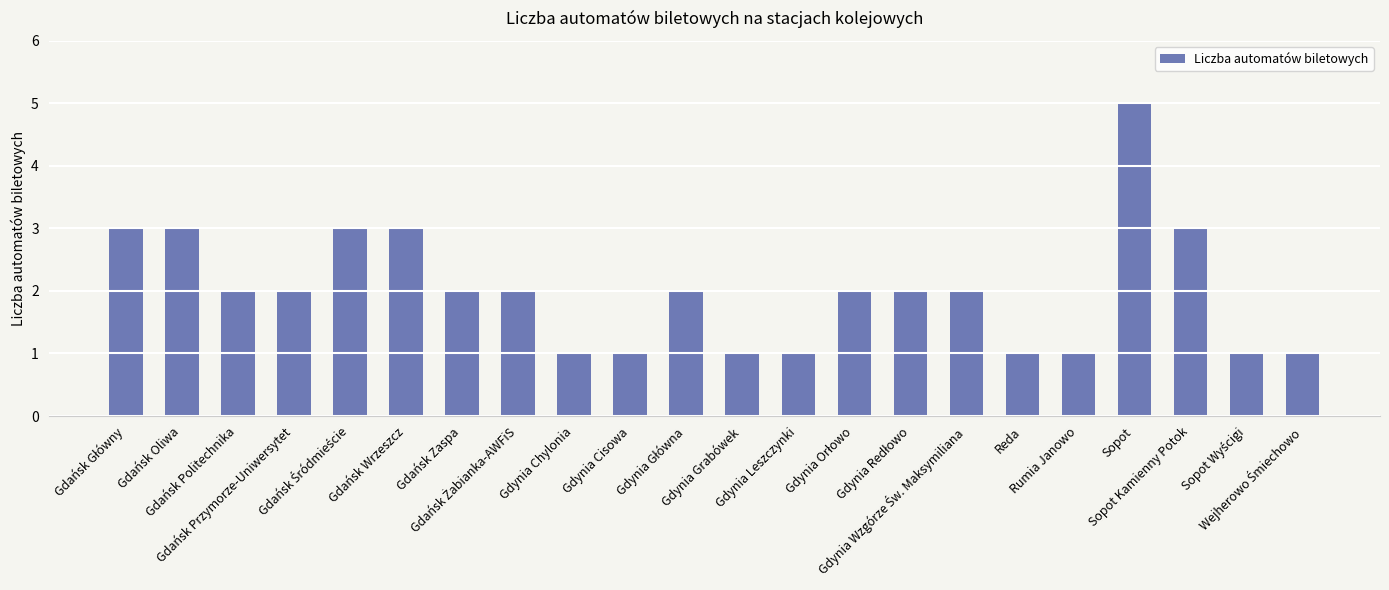

What is the difference between the maximum and minimum values?

4